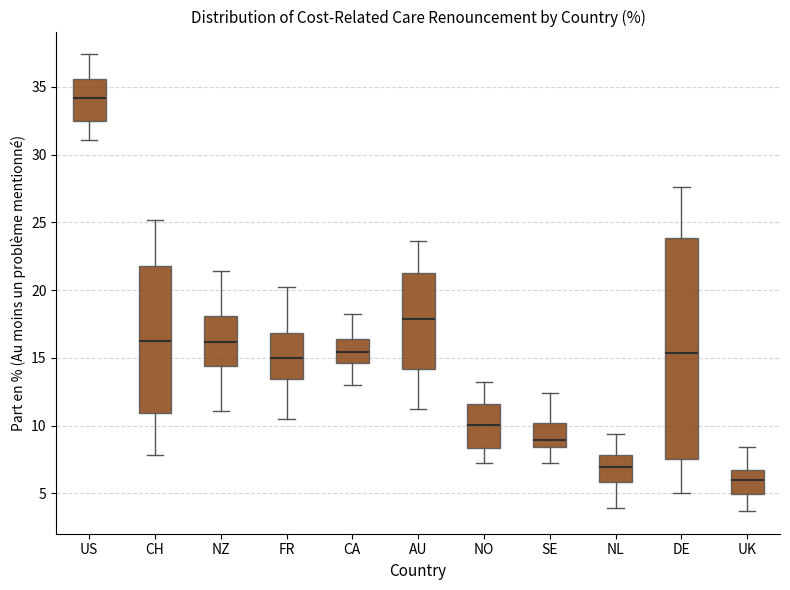

Comparing the boxes themselves (not the whiskers), which one is the tallest?

DE